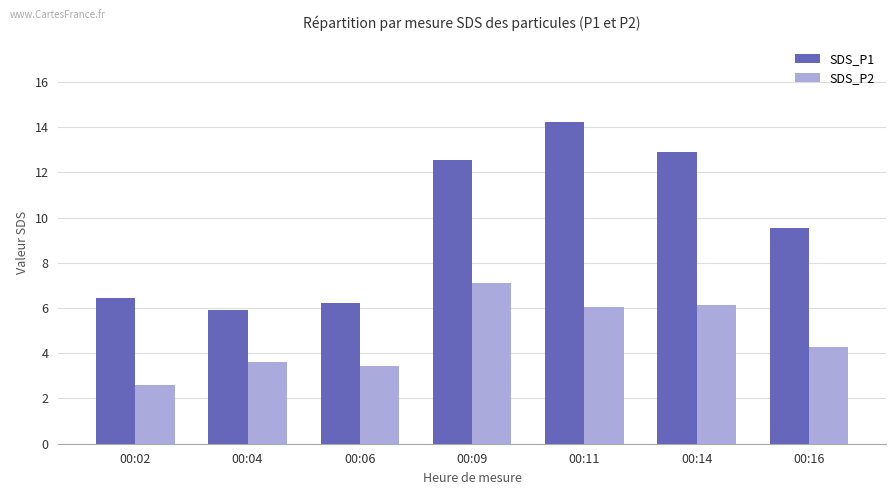

What is the greatest value displayed?

14.2